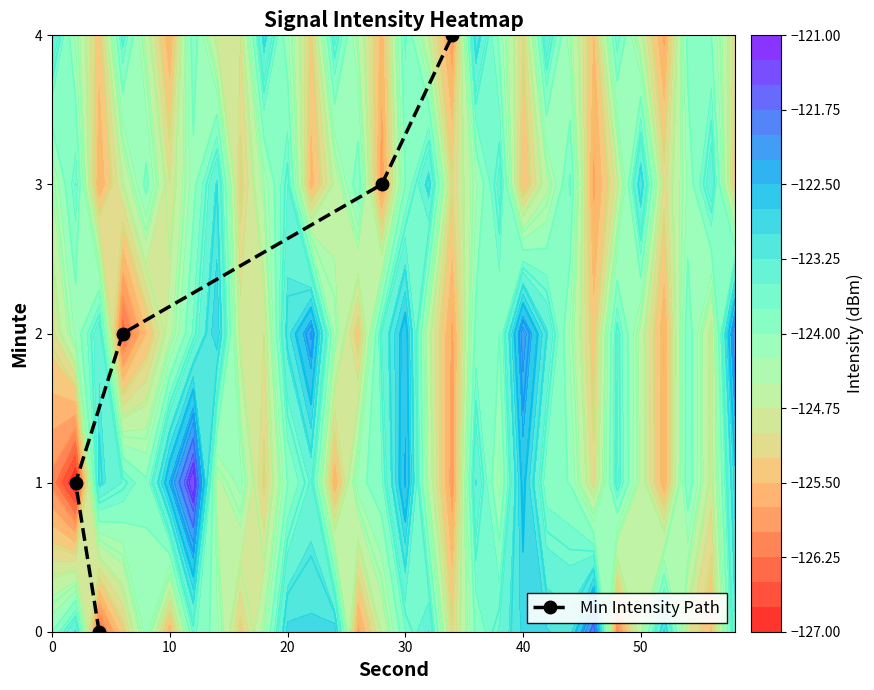

What is the highest value of the Min Intensity Path series?

4